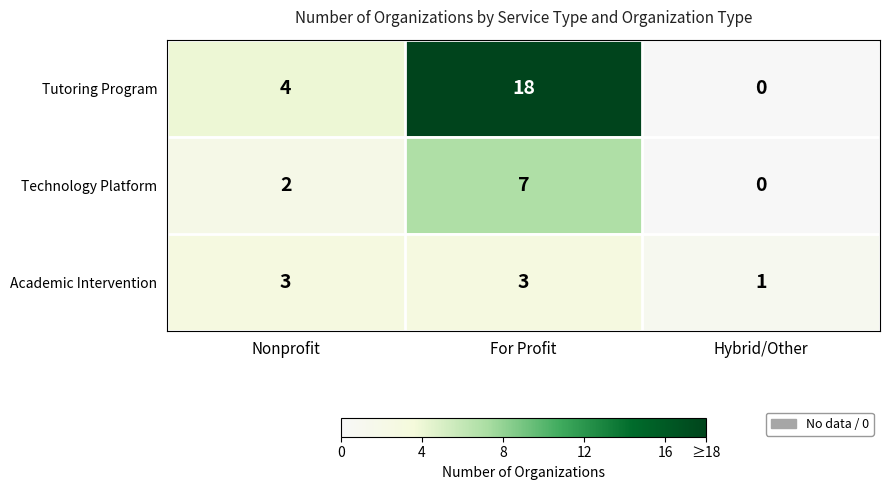

At how many categories does at least one series exceed 12?

1